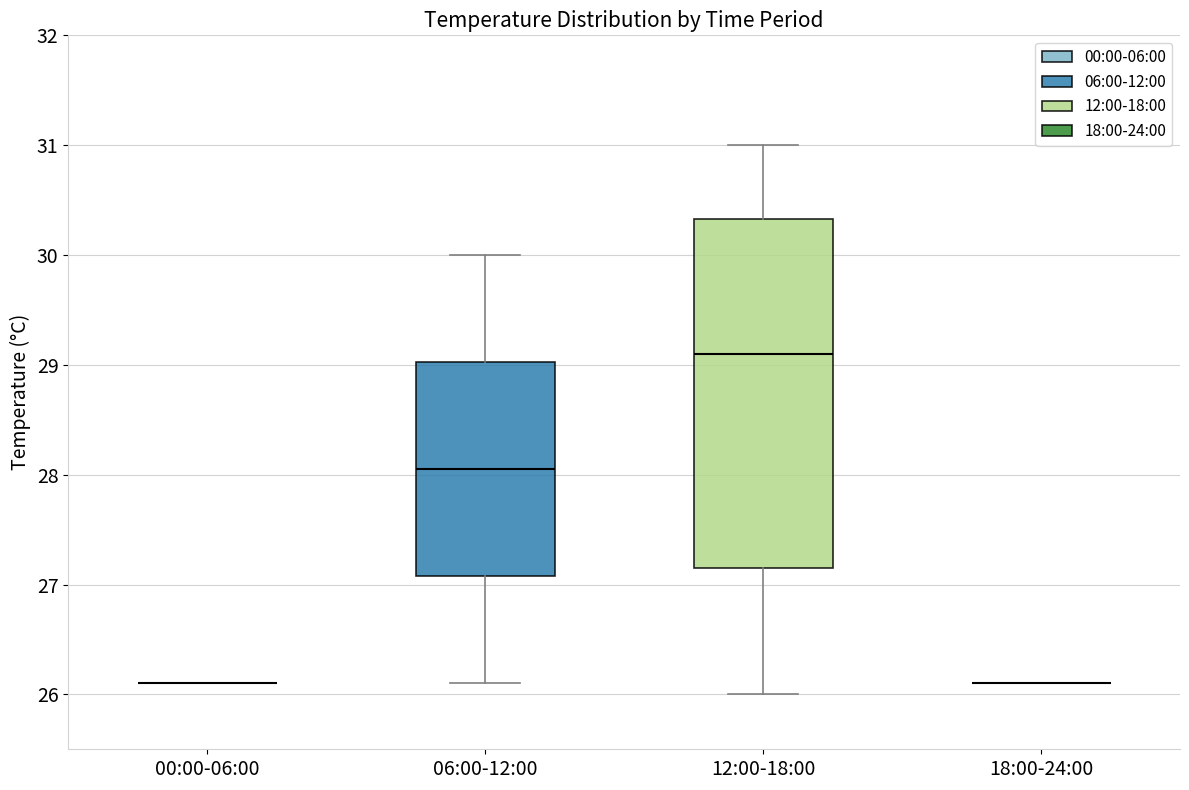

Reading left to right, transcribe this box plot: for each box, give where its median line is, the range the box spans, and where its two whiskers end, as read against the y-axis. The values are not printed on the chart, so give them approximately, as read against the axis.

00:00-06:00: box collapsed to a line at 26.1, whiskers 26.1 to 26.1
06:00-12:00: median 28.1, box 27.1 to 29.0, whiskers 26.1 to 30.0
12:00-18:00: median 29.1, box 27.2 to 30.3, whiskers 26.0 to 31.0
18:00-24:00: box collapsed to a line at 26.1, whiskers 26.1 to 26.1